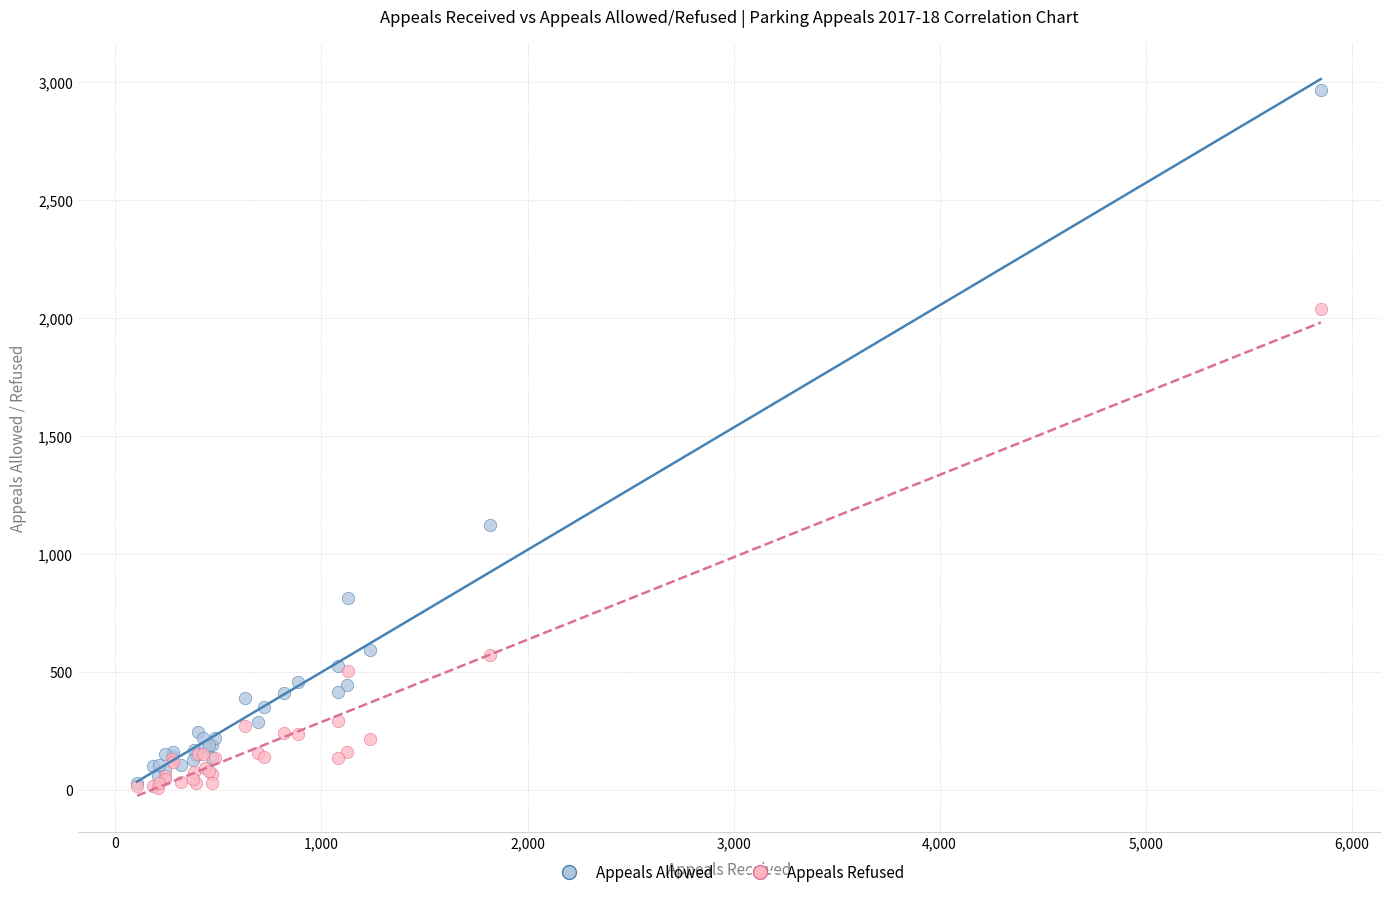

Which series contains the highest Y value?

Appeals Allowed